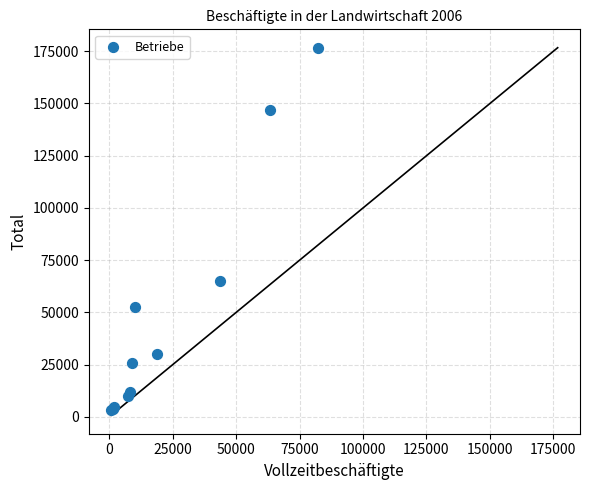

What Y value in the scatter plot is closest to 90000?

65000